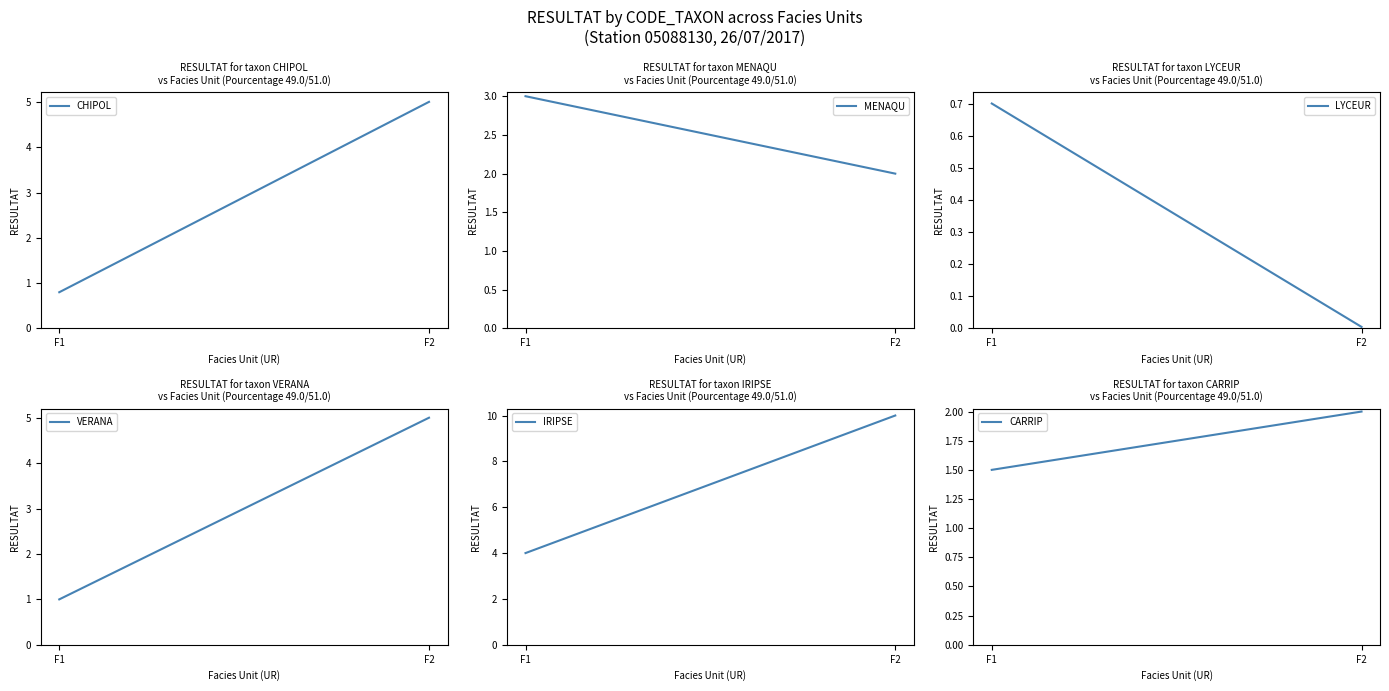

What is the difference between the maximum and minimum values in the CARRIP series?

0.5